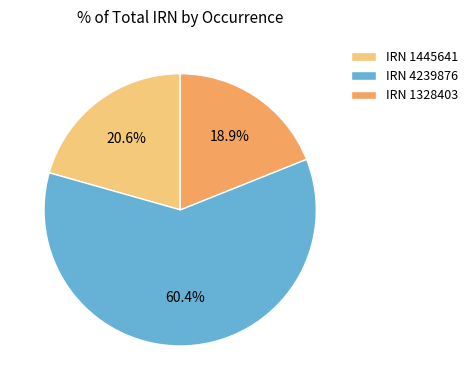

Is the sum of IRN 1445641 and IRN 1328403 greater than half?

No